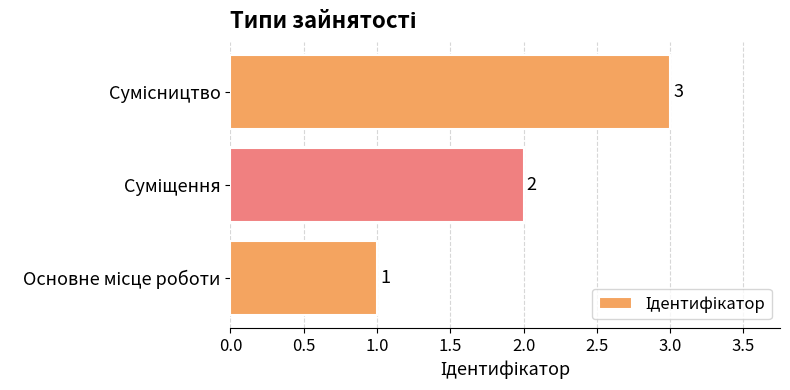

What is the sum of all values?

6